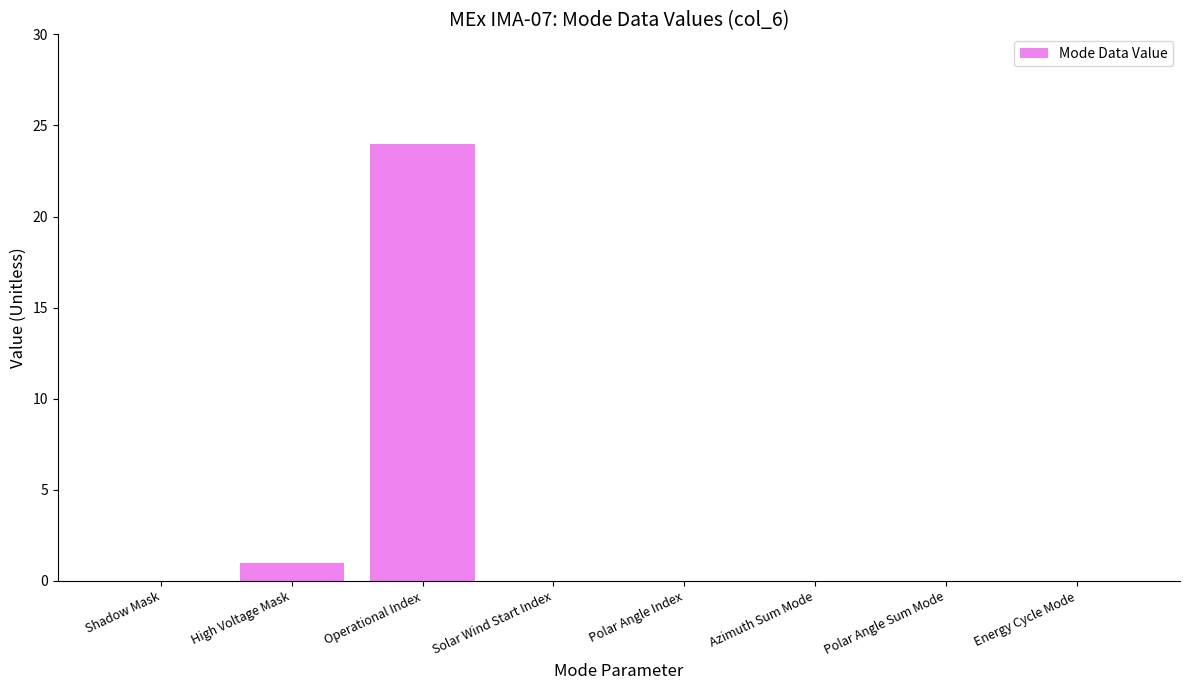

At which label is the value closest to 12?

High Voltage Mask